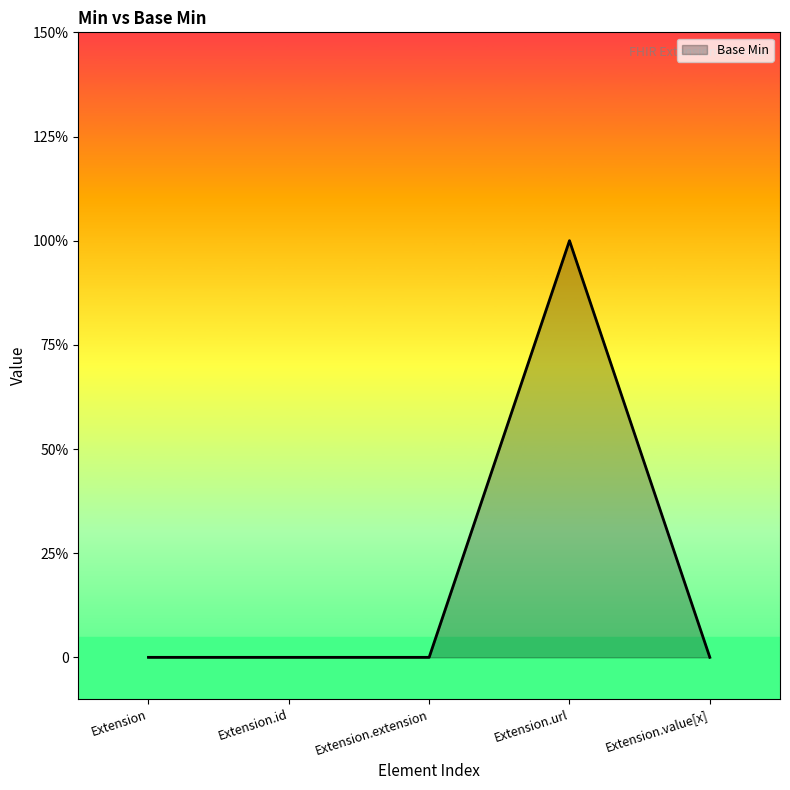

What position from the left is Extension.extension?

3